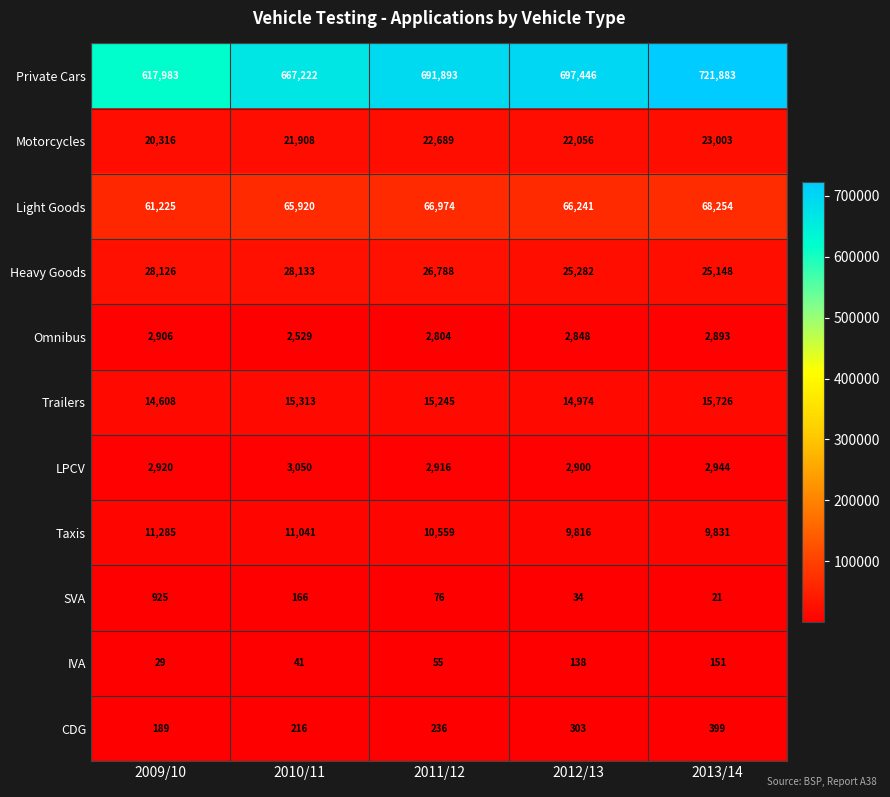

Count the number of categories in the chart.

5